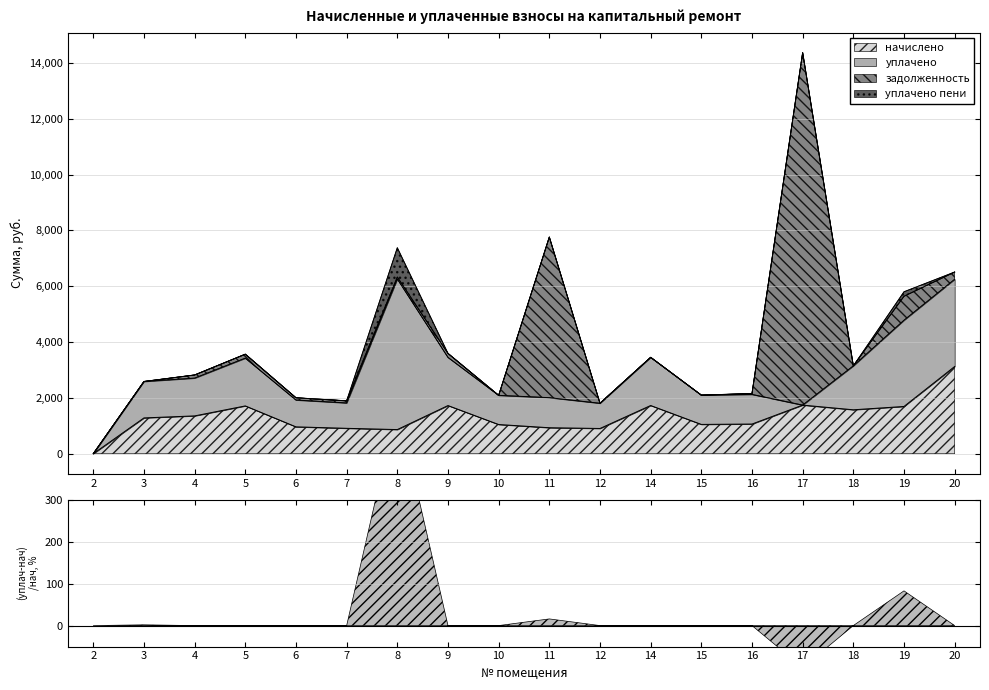

At how many categories does at least one series exceed 8781?

1